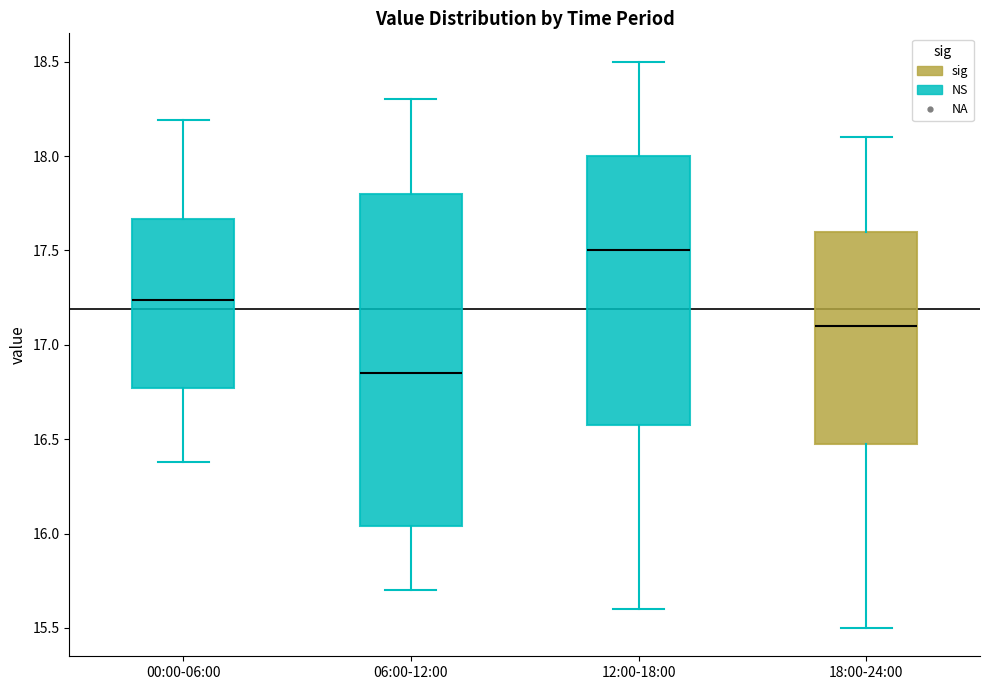

Which box has the lowest median line?

06:00-12:00